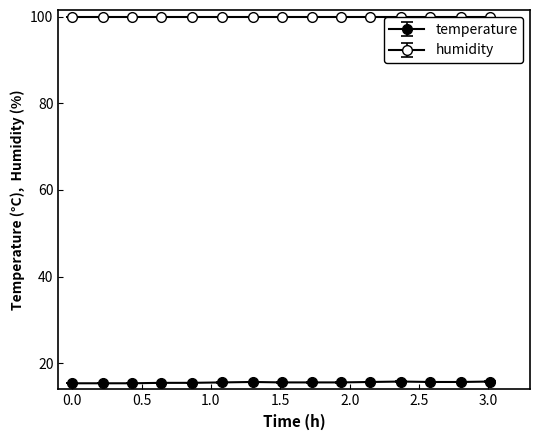

How many lines are shown in the chart?

2